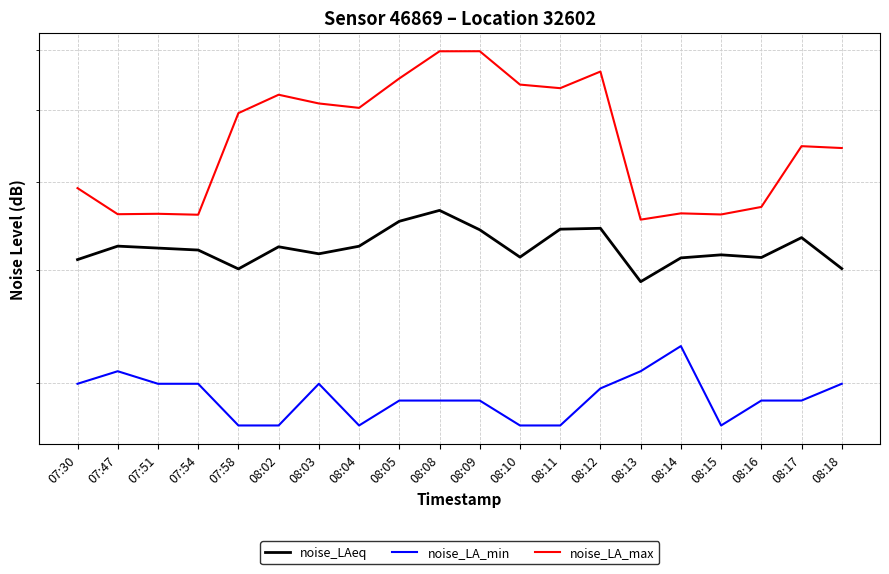

What is the sum of the noise_LAeq values at 08:13 and 08:05?

84.0